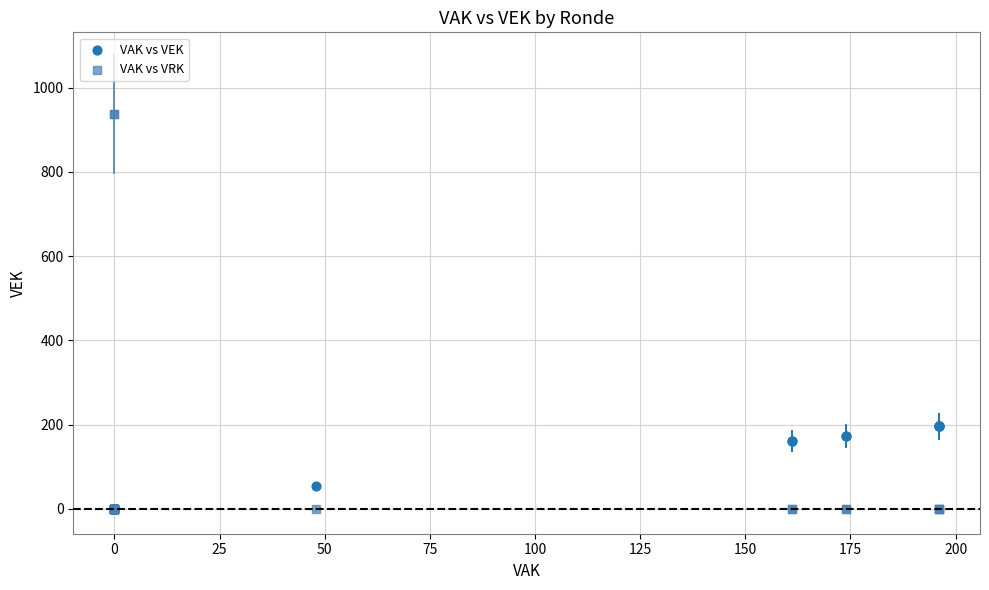

What are all the series names shown in the legend?

VAK vs VEK, VAK vs VRK